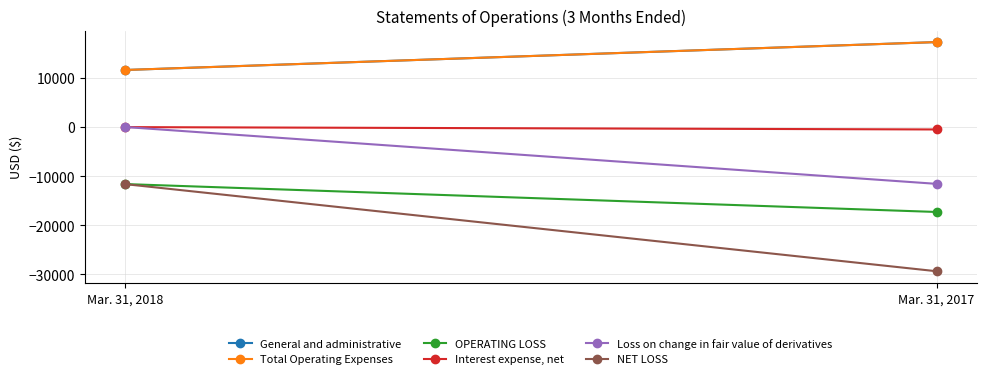

What is the value of the Interest expense, net point at the 1st from the left?

-17